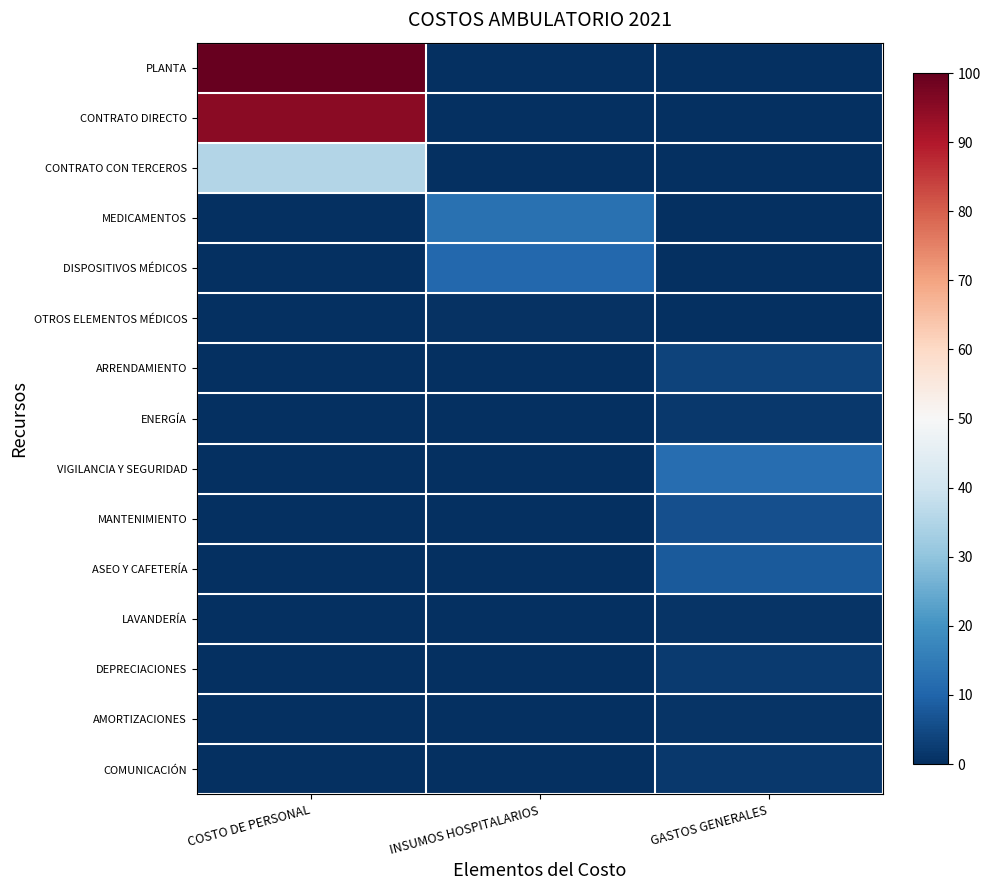

At which category does the chart reach its peak across all series?

COSTO DE PERSONAL